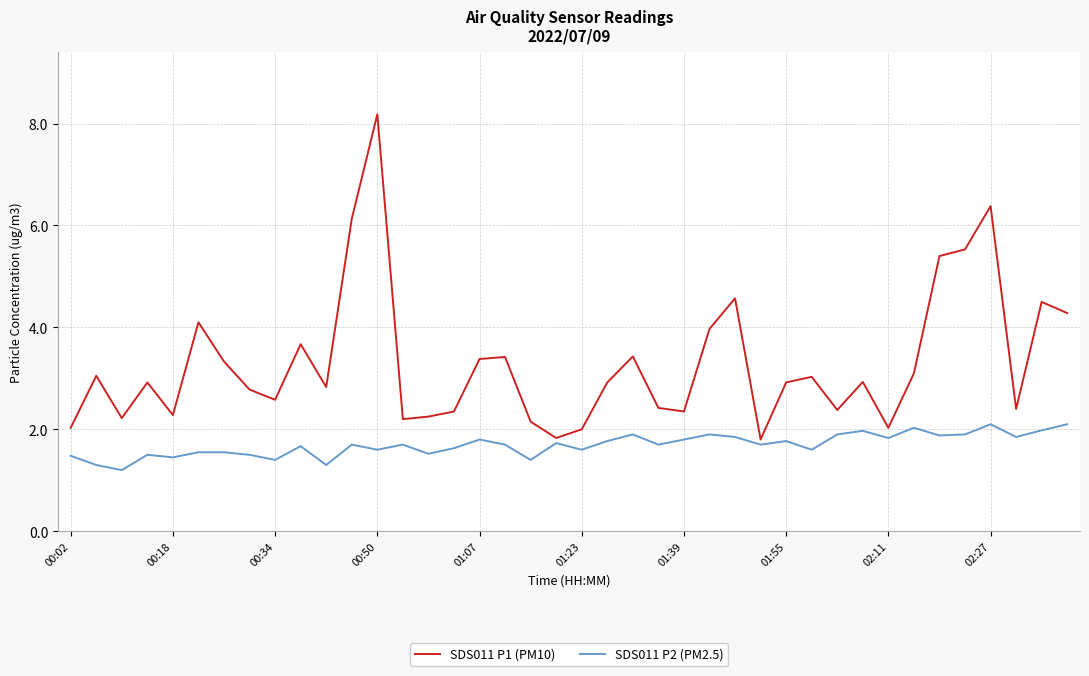

Which series has the widest spread of values?

SDS011 P1 (PM10)